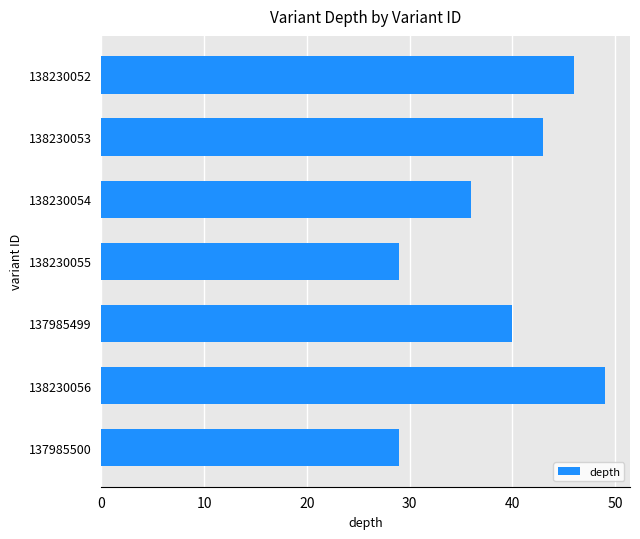

How many values are between 29 and 46?

6